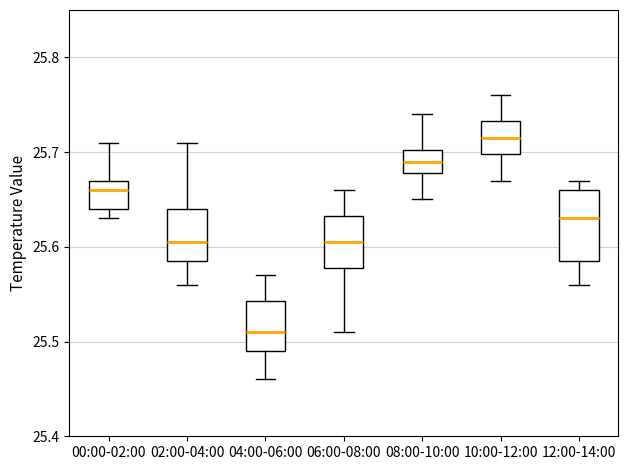

Which box has the highest median line?

10:00-12:00